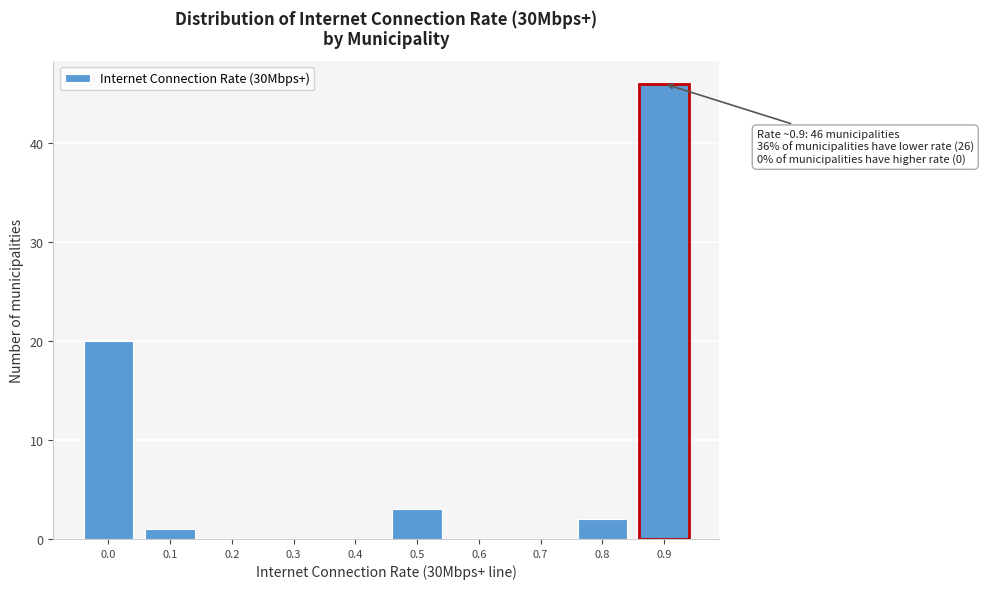

Reading right to left, what are all the values shown in this chart?

0.9=46	0.8=2	0.7=0	0.6=0	0.5=3	0.4=0	0.3=0	0.2=0	0.1=1	0.0=20